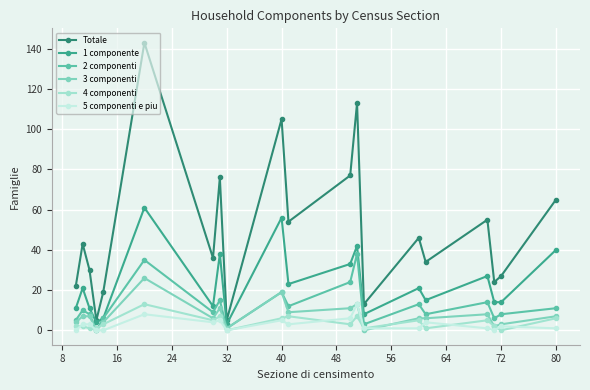

True or false: Totale has more than 0 interior local peaks.

True